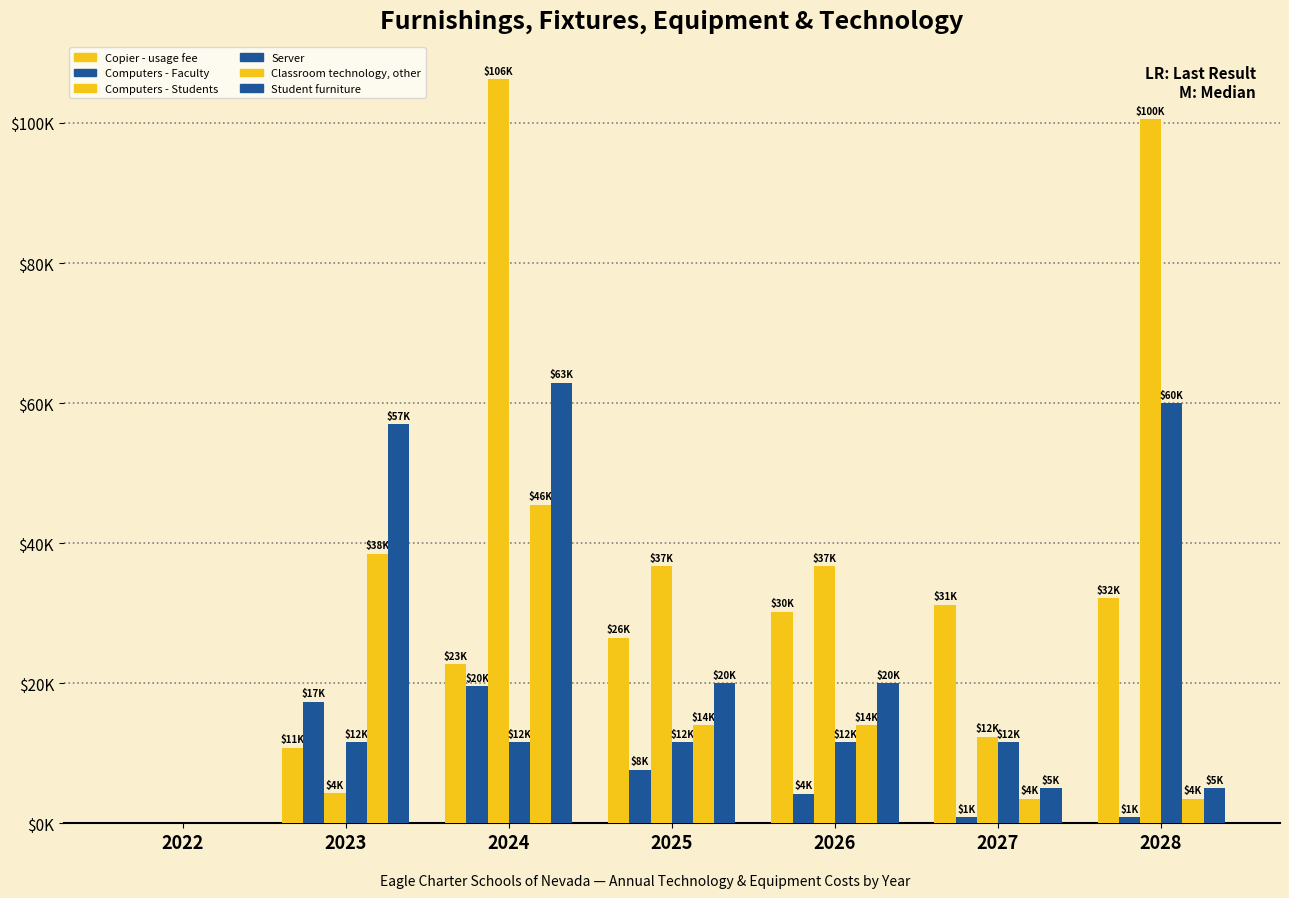

What is the difference between the second highest and second lowest values in the Classroom technology, other series?

35000